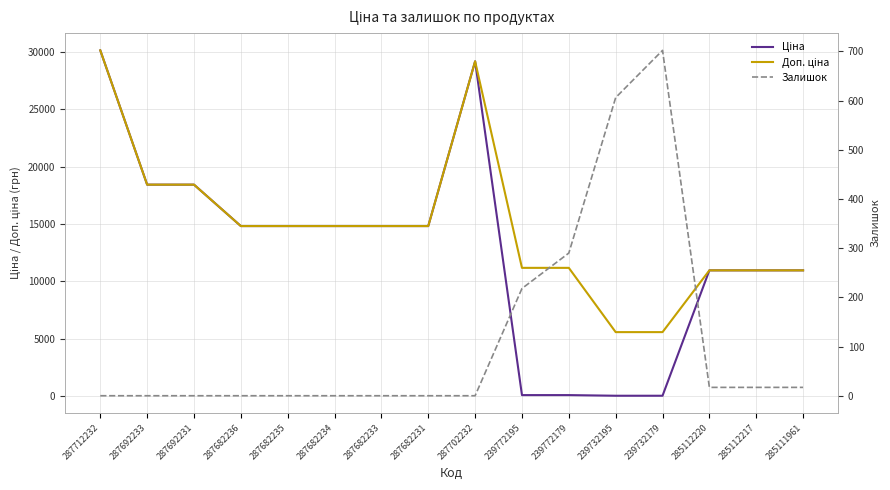

Is this an area chart (filled region under the line)?

No